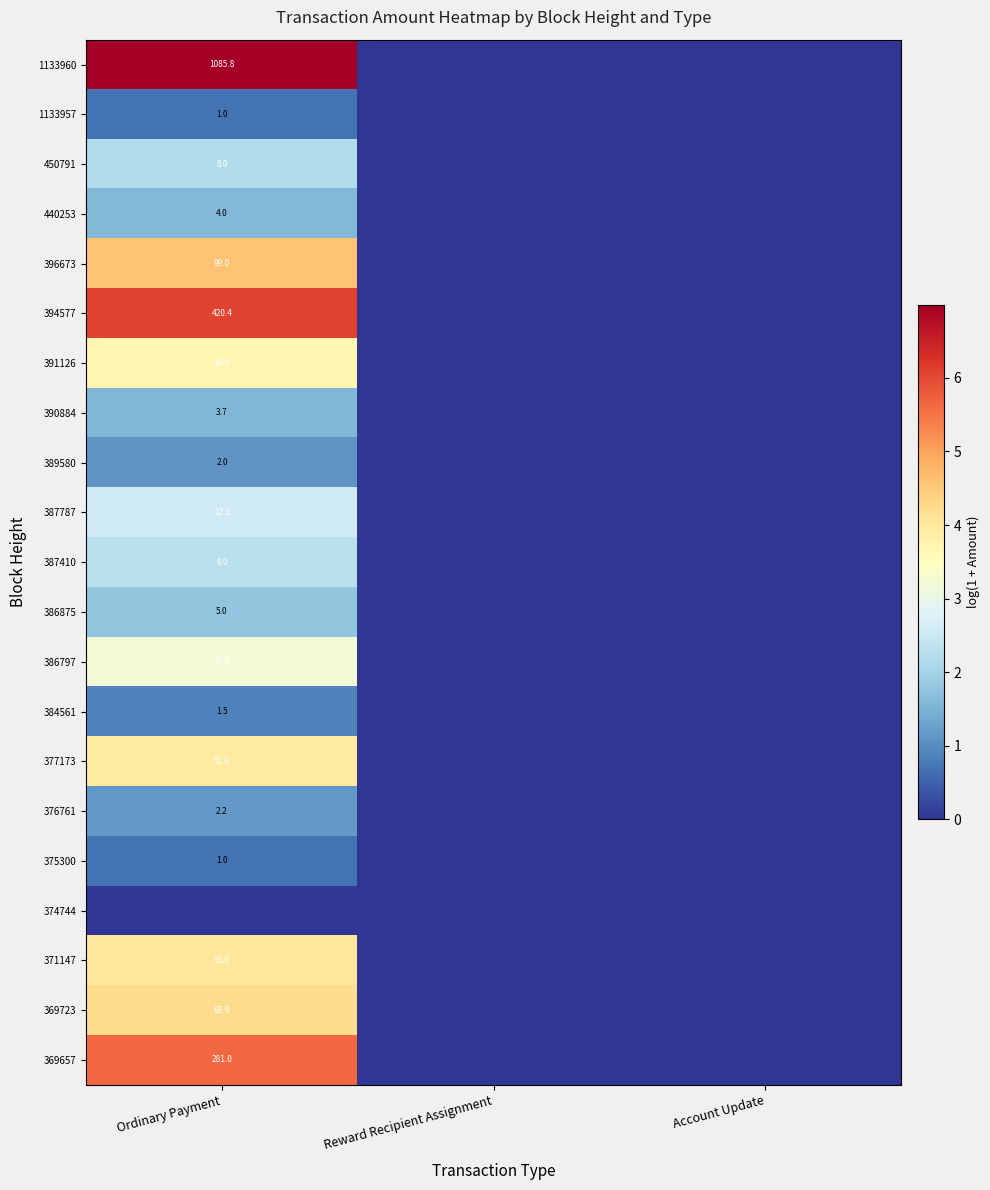

The 369657 series shows 281.0 at Ordinary Payment. True or false?

True